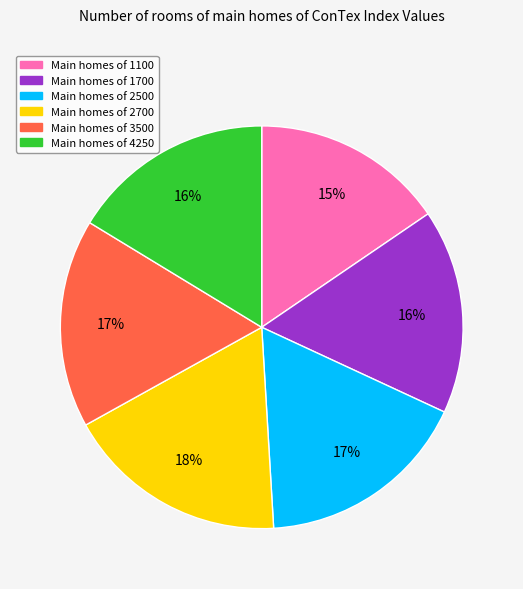

To the nearest percent, what percentage of the pie is Main homes of 3500?

17%